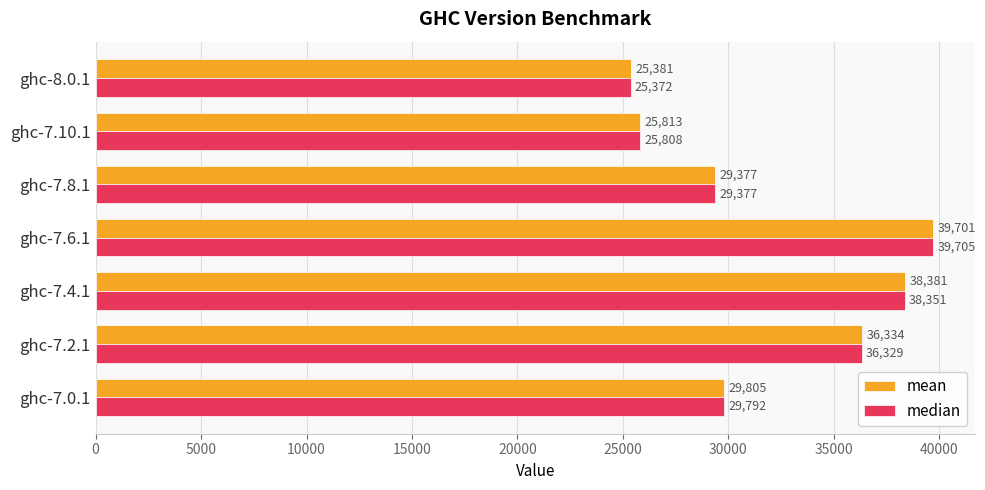

What is the sum of all median values?

224734.5